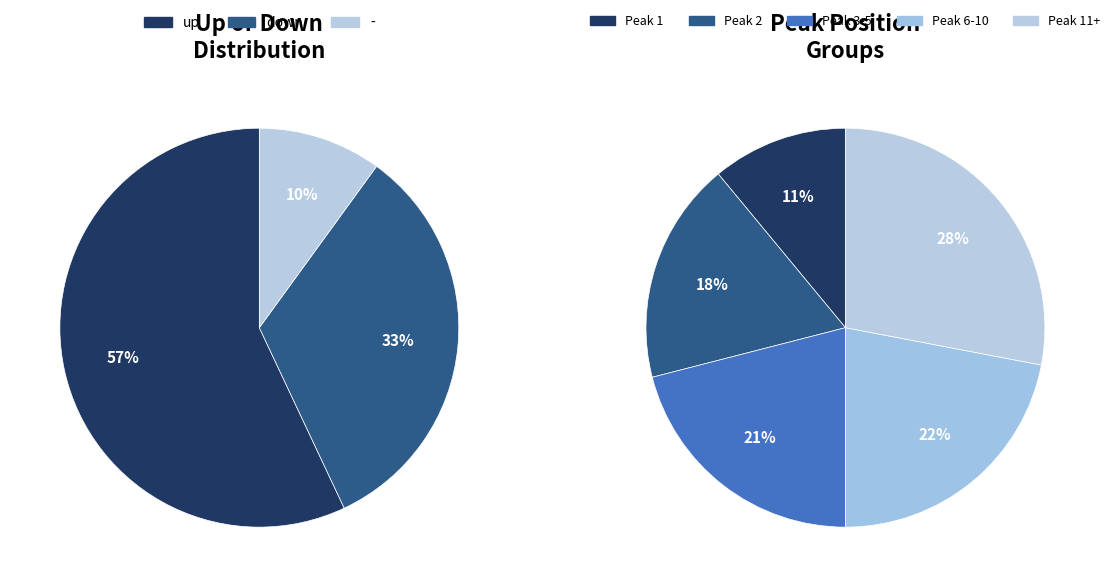

To the nearest percent, what percentage of the pie is -?

10%